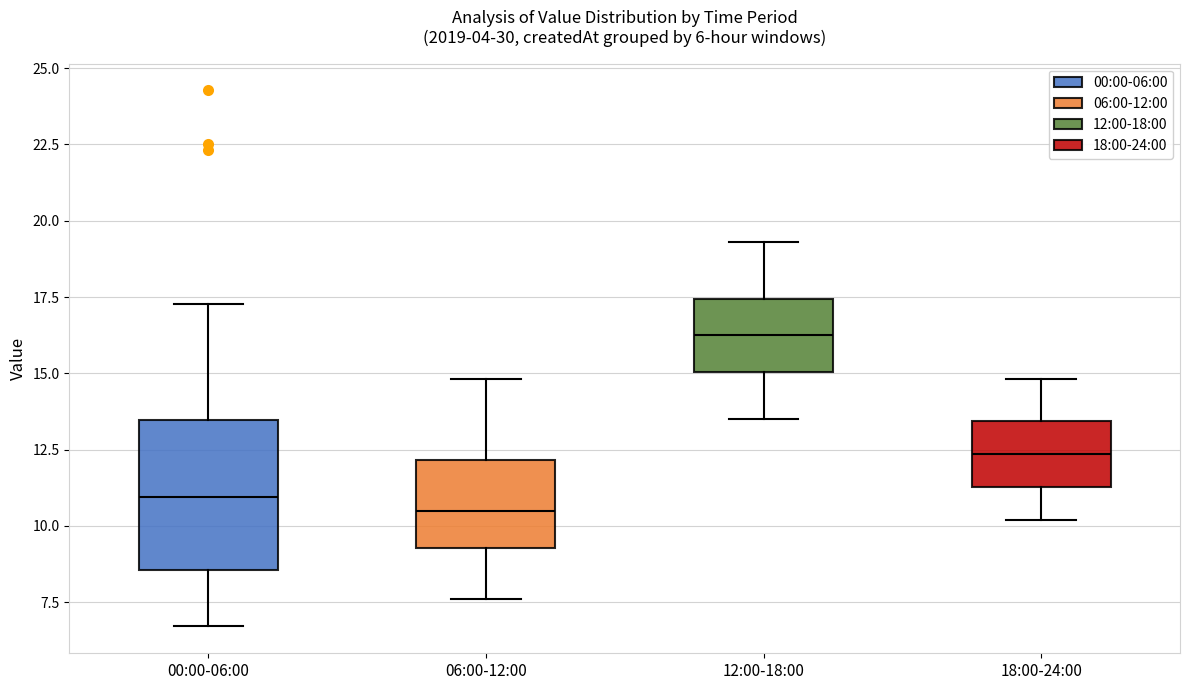

Which box is the tallest, from its lower edge to its upper edge?

00:00-06:00